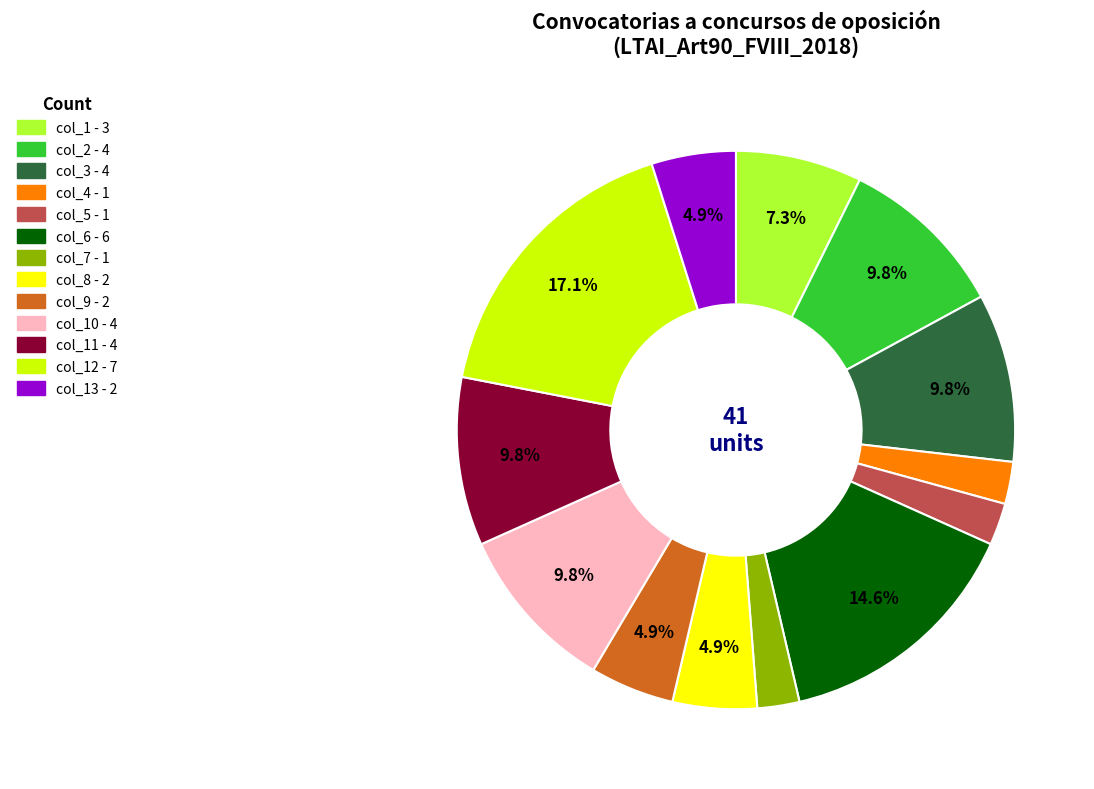

Is there a majority slice in this chart?

No